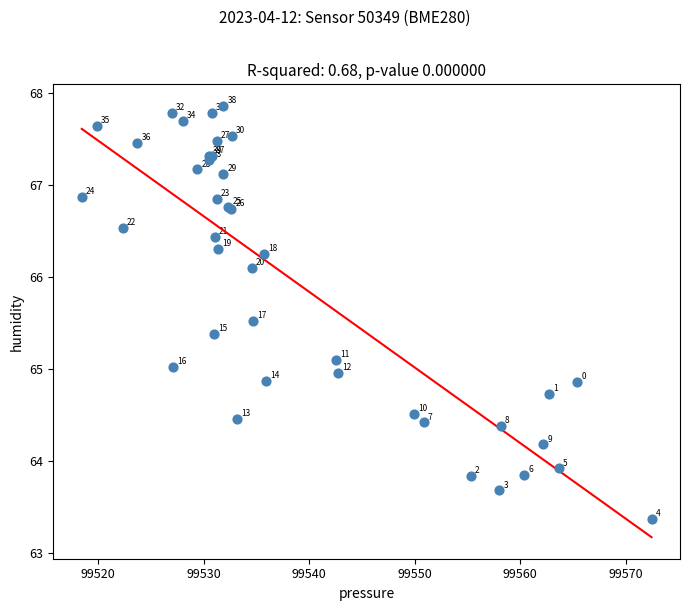

What Y value in the scatter plot is closest to 65?

65.0